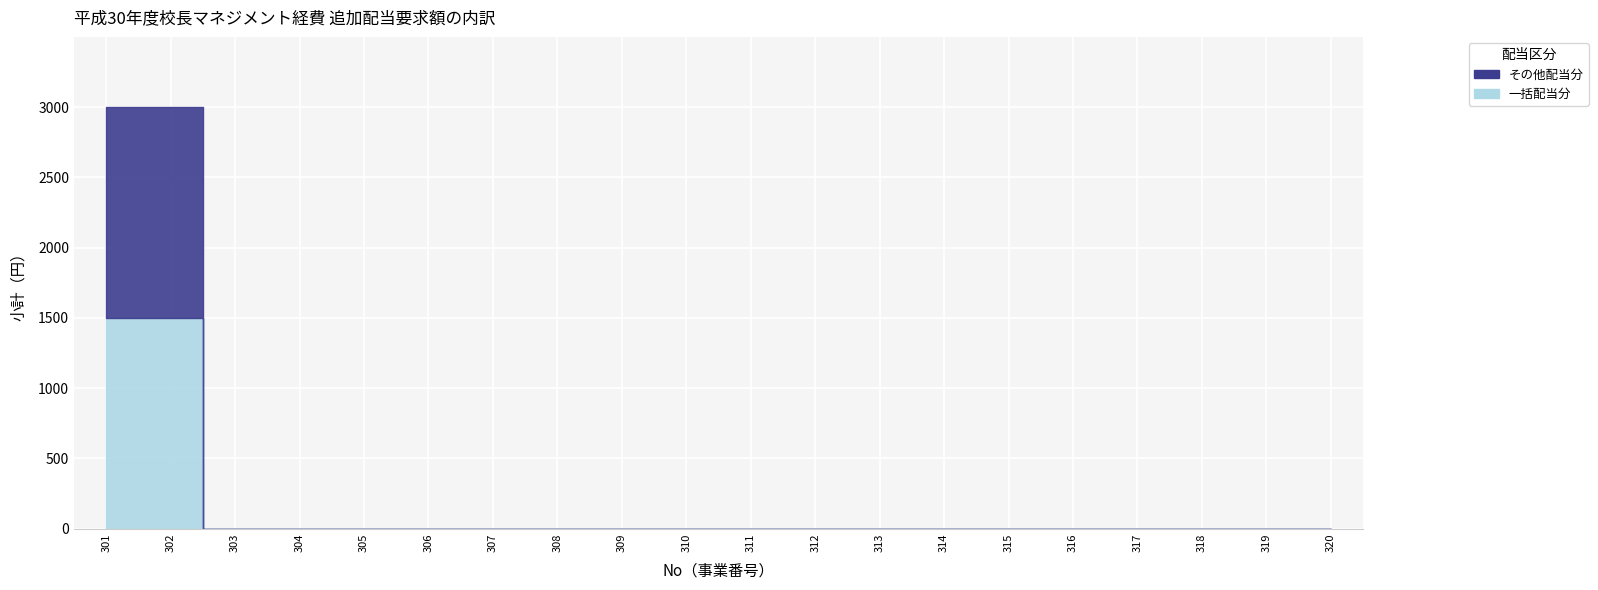

Reading left to right, list all the values displayed in this chart.

301=3000	302=3000	303=0	304=0	305=0	306=0	307=0	308=0	309=0	310=0	311=0	312=0	313=0	314=0	315=0	316=0	317=0	318=0	319=0	320=0